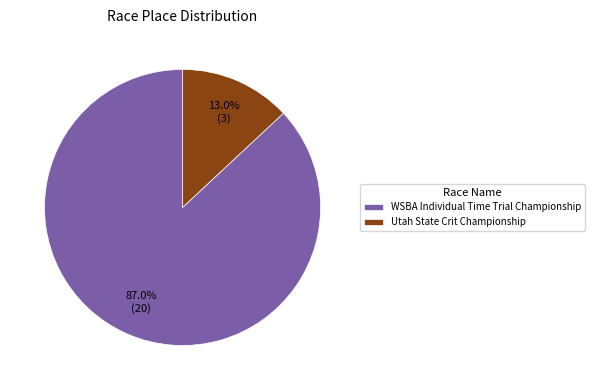

Is there a majority slice in this chart?

Yes